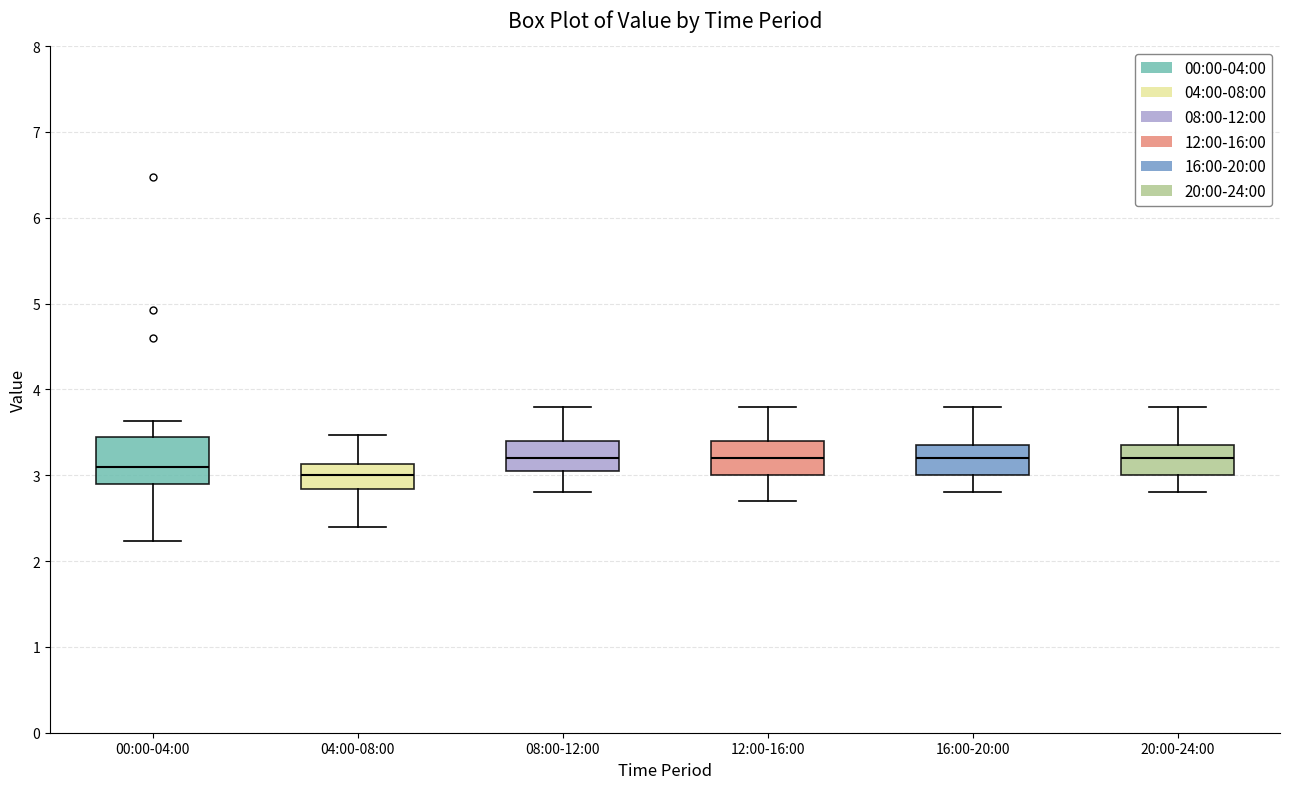

Which box is the tallest, from its lower edge to its upper edge?

00:00-04:00